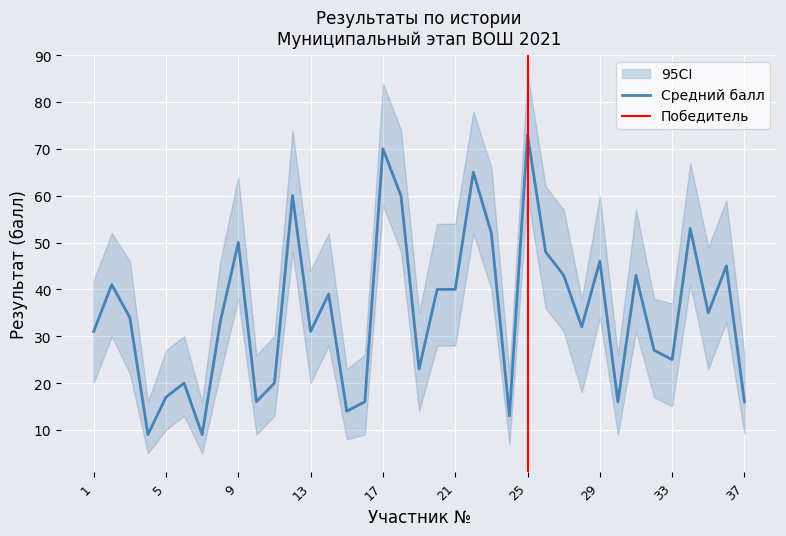

What is the value of the ci_low point at the 28th from the left?

18